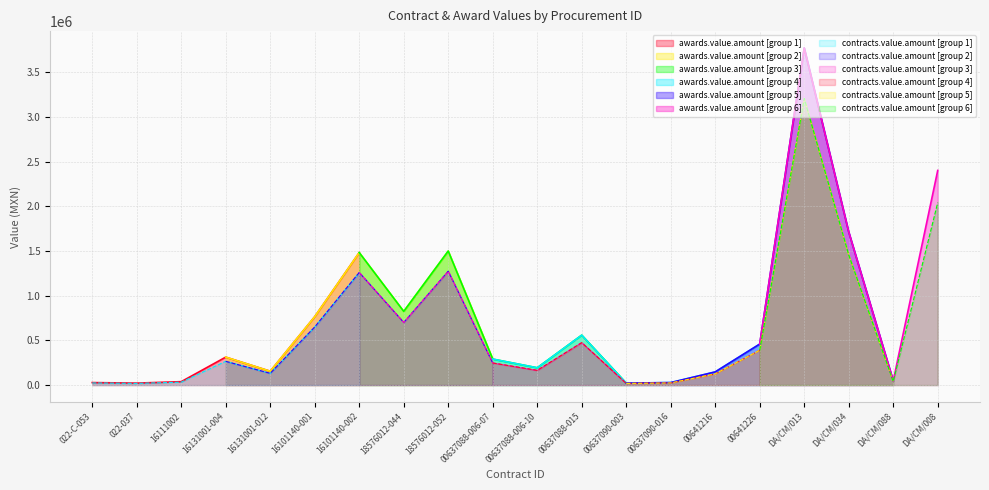

Is the value of contracts.value.amount at 00637090-003 greater than the value of awards.value.amount at 00637088-015?

No